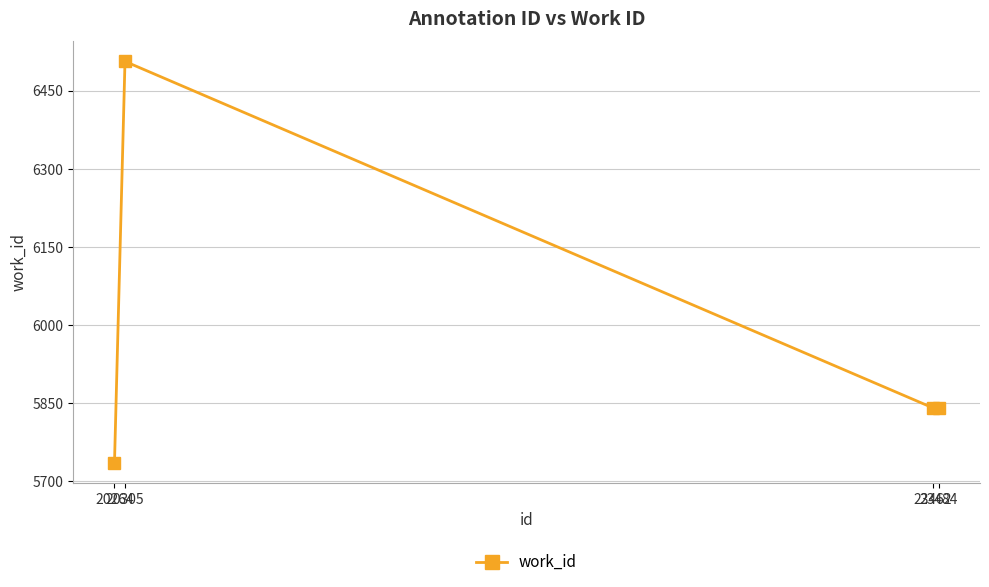

How many lines are shown in the chart?

1